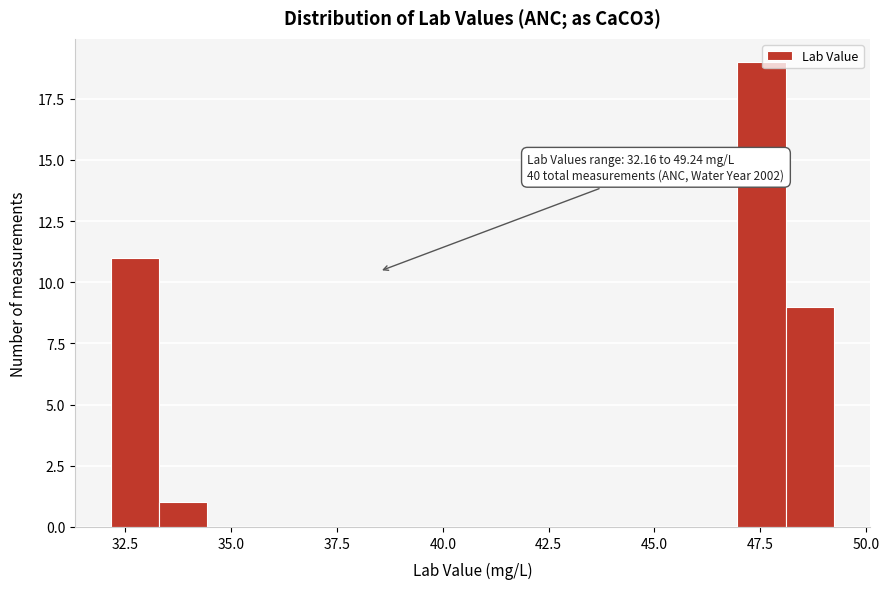

Around what value on the x-axis is the tallest bar? Give the approximate position of its centre, as read against the axis.

47.5